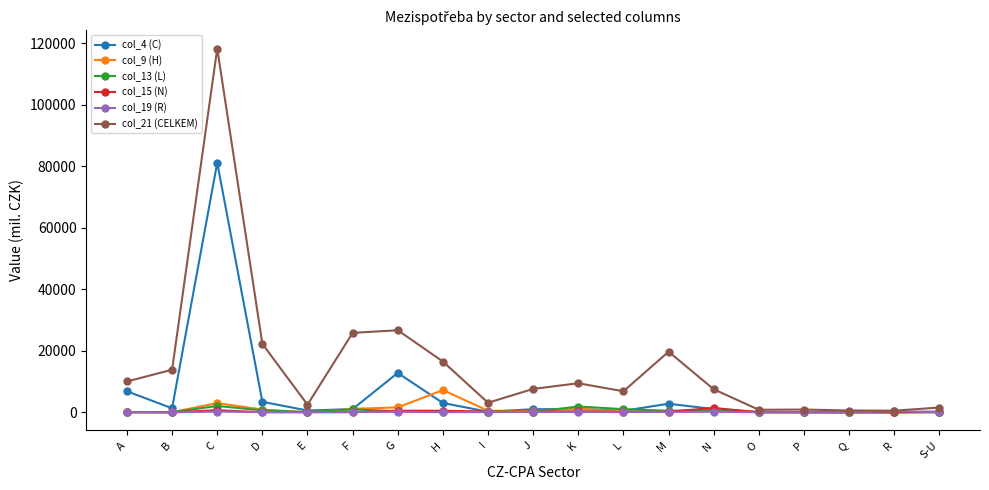

Which series has the widest spread of values?

col_21 (CELKEM)